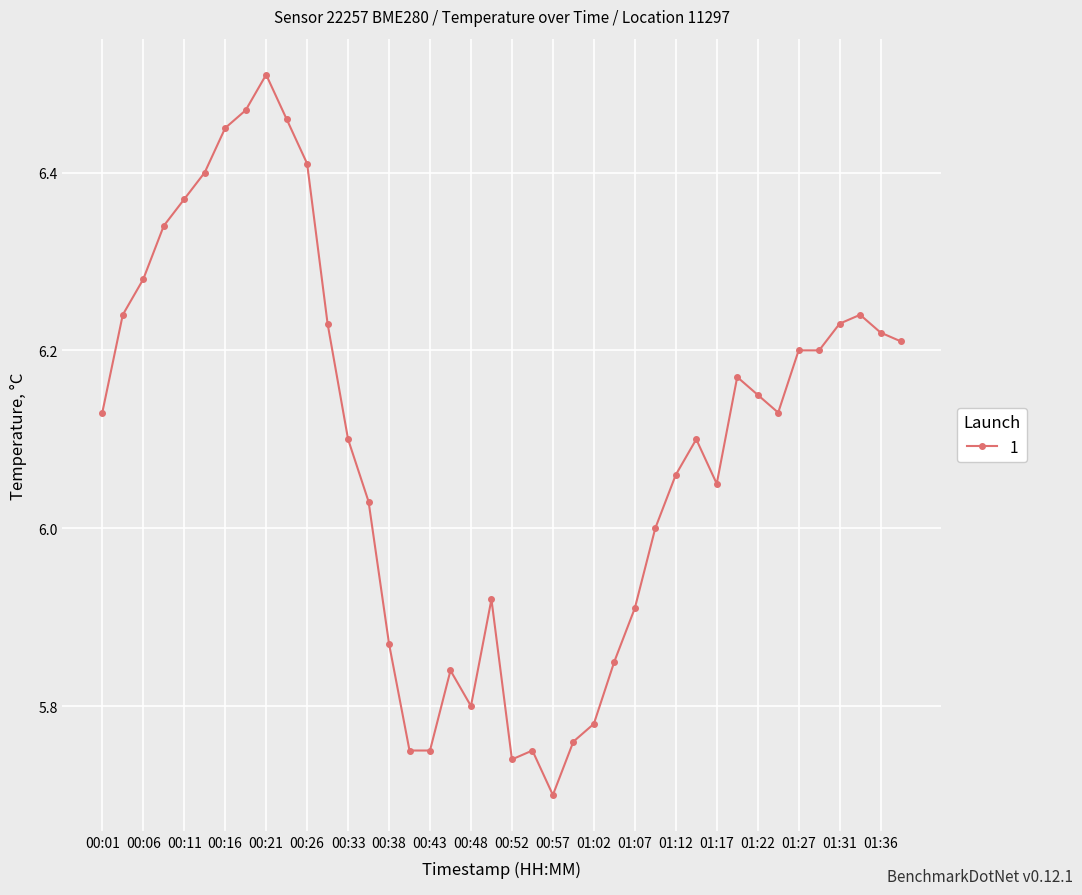

What is the difference between the maximum and minimum values?

0.8